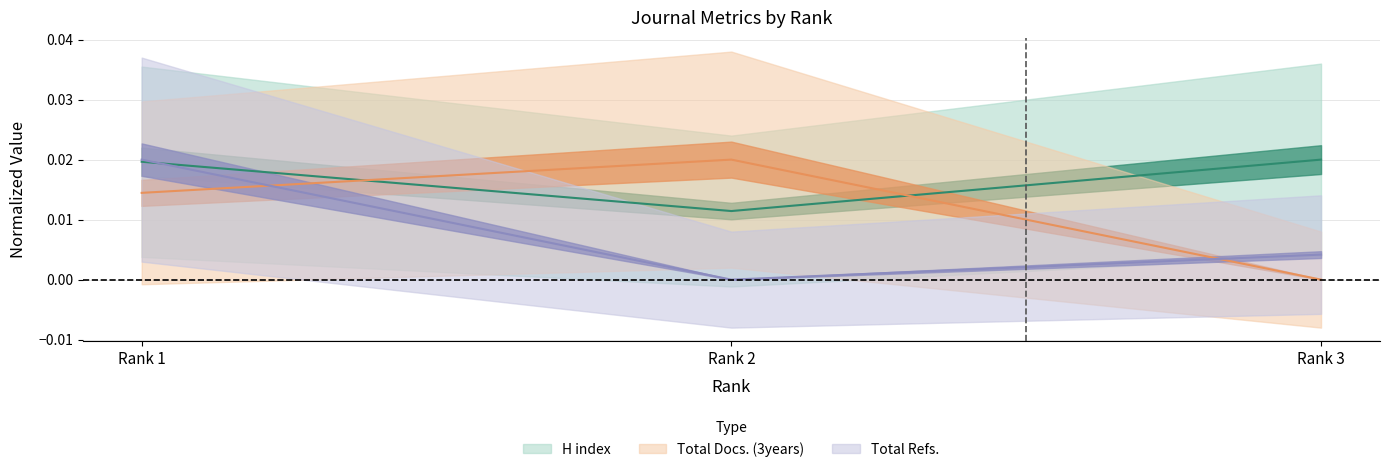

Rank the series at Rank 1 from highest to lowest value.

Total Refs., H index, Total Docs. (3years)